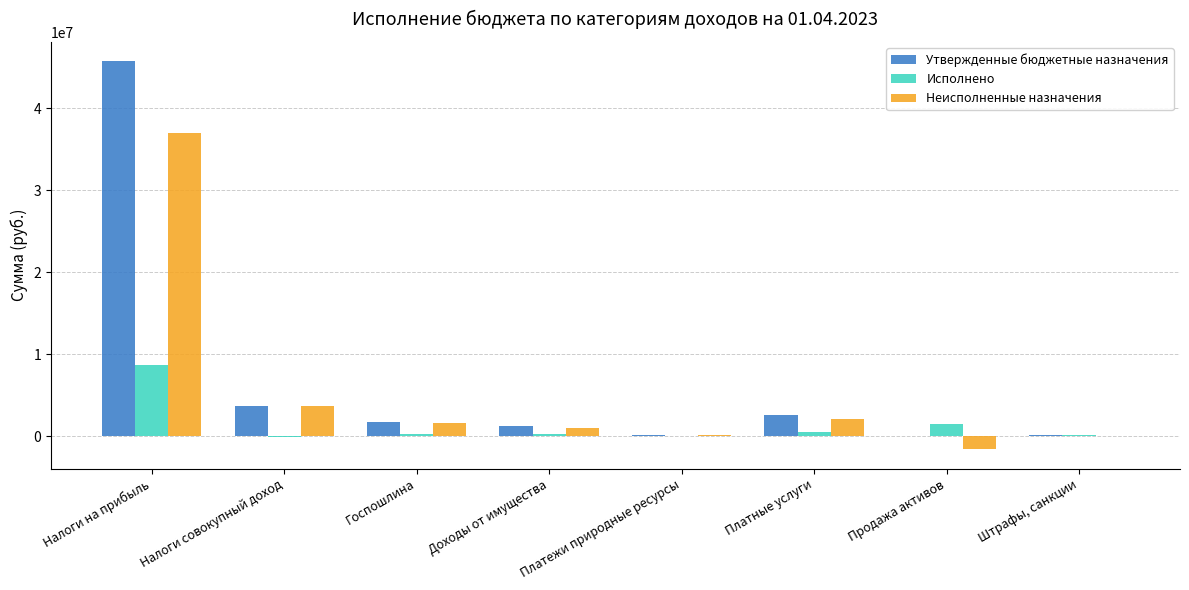

What is the highest value of the Исполнено series?

8715041.8